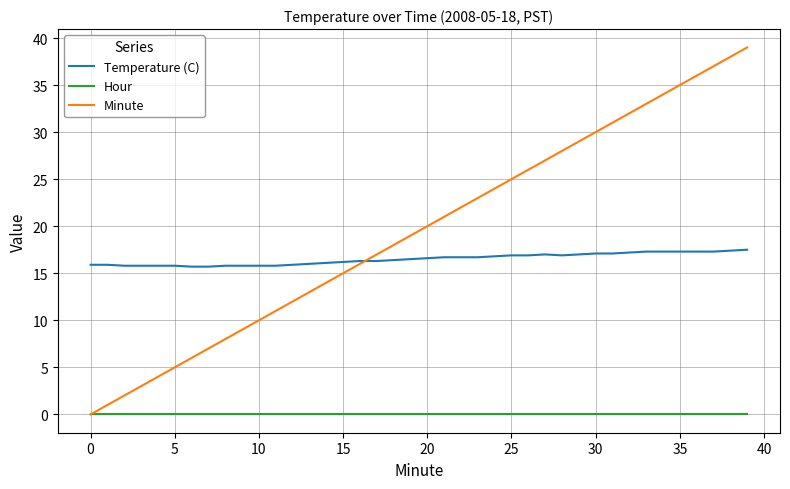

Which series has the largest range (max minus min)?

Minute